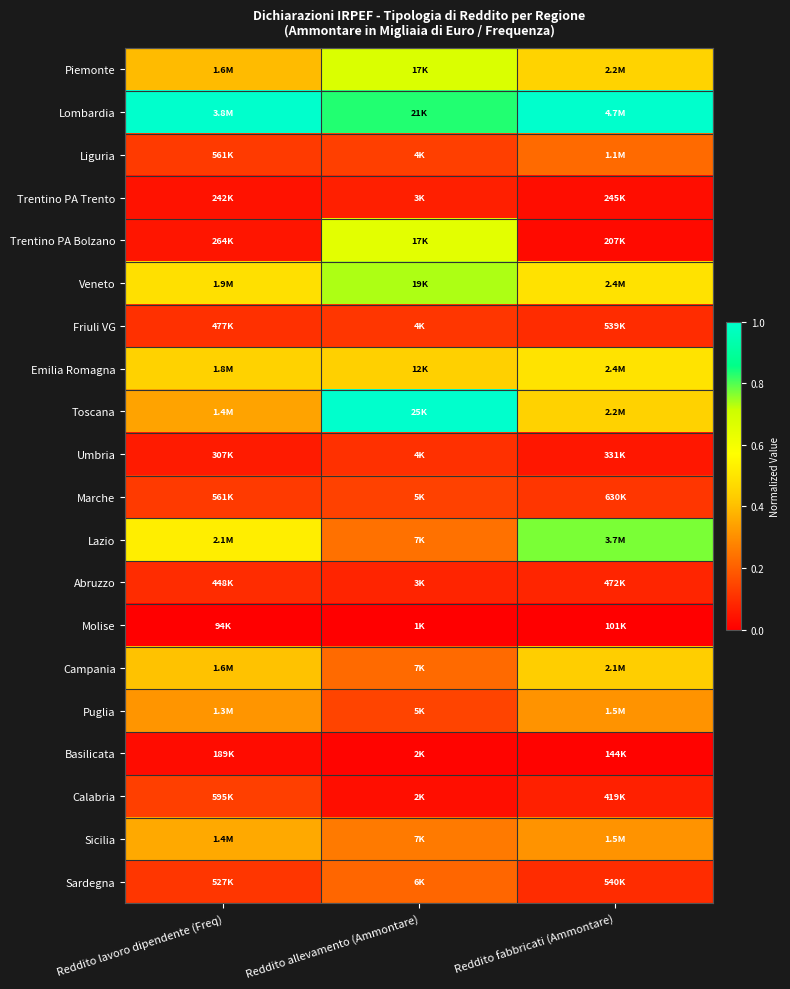

What is the spread (max minus min) of values at Reddito fabbricati (Ammontare)?

1.0